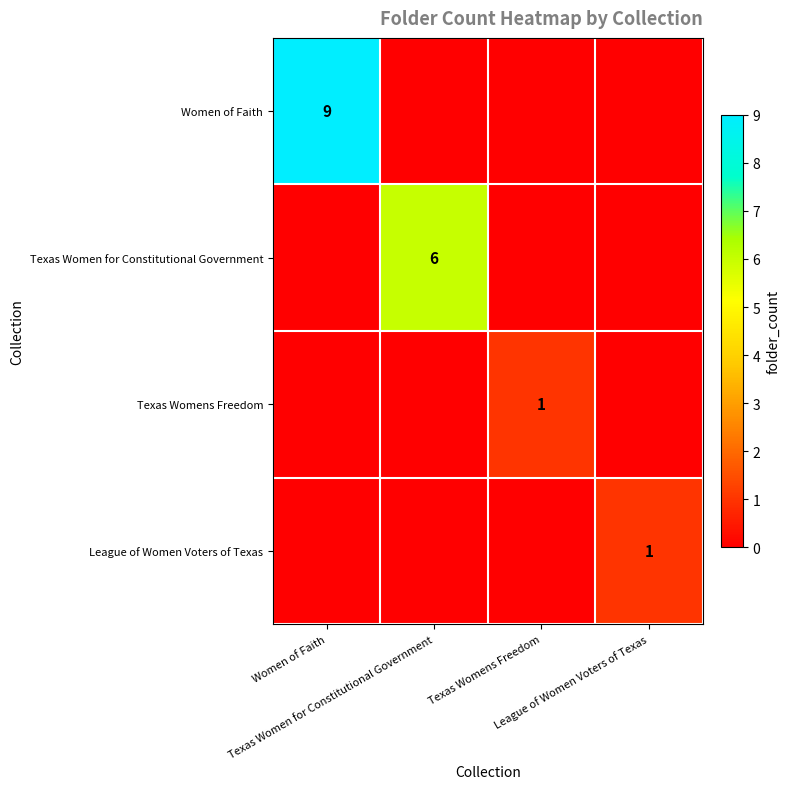

How many values in Texas Womens Freedom are above zero?

1